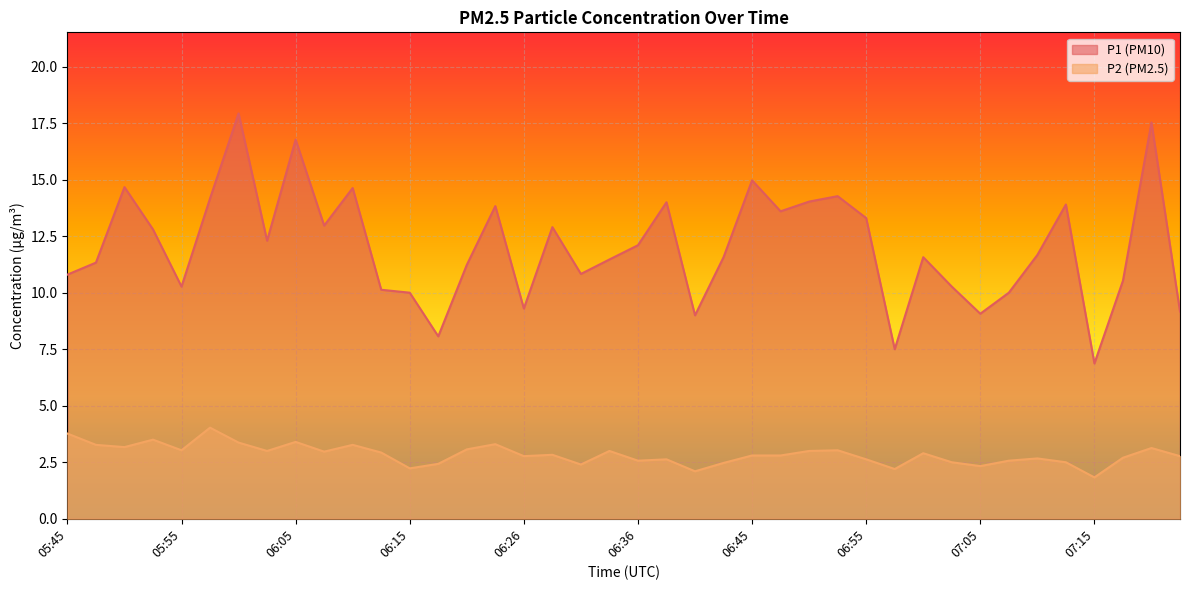

List the labels in order of P1 value, largest first.

06:00, 07:20, 06:05, 06:45, 05:50, 06:10, 06:53, 05:58, 06:50, 06:38, 07:12, 06:23, 06:48, 06:55, 06:08, 06:28, 05:53, 06:03, 06:36, 07:10, 06:43, 07:00, 06:33, 05:48, 06:21, 06:31, 05:45, 07:18, 05:55, 07:03, 06:13, 06:15, 07:07, 06:26, 07:23, 07:05, 06:40, 06:18, 06:58, 07:15